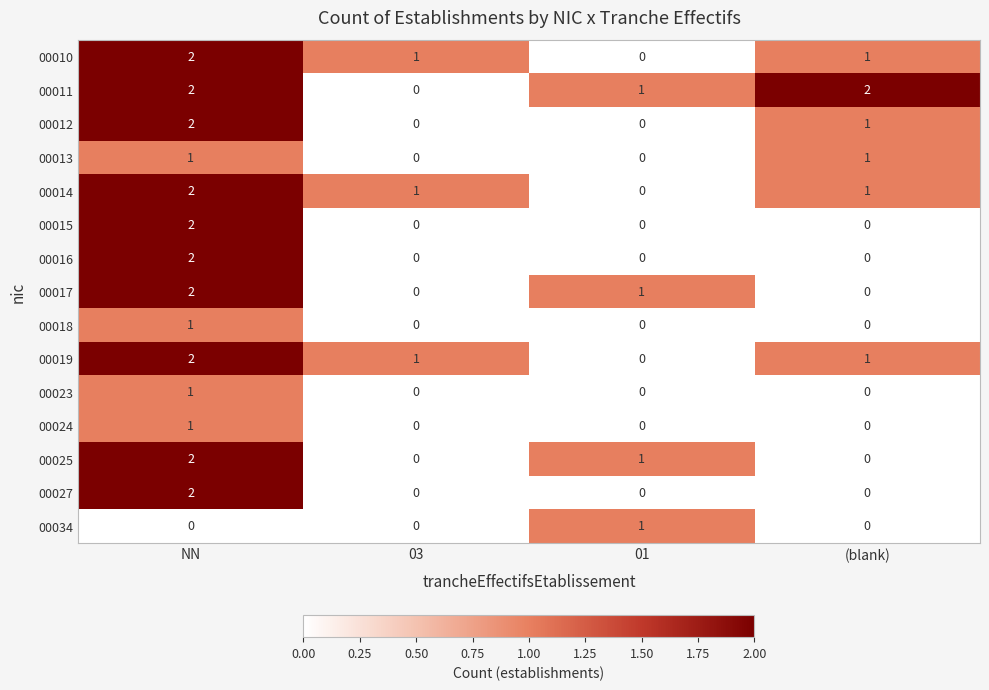

How many values in 00011 are above zero?

3